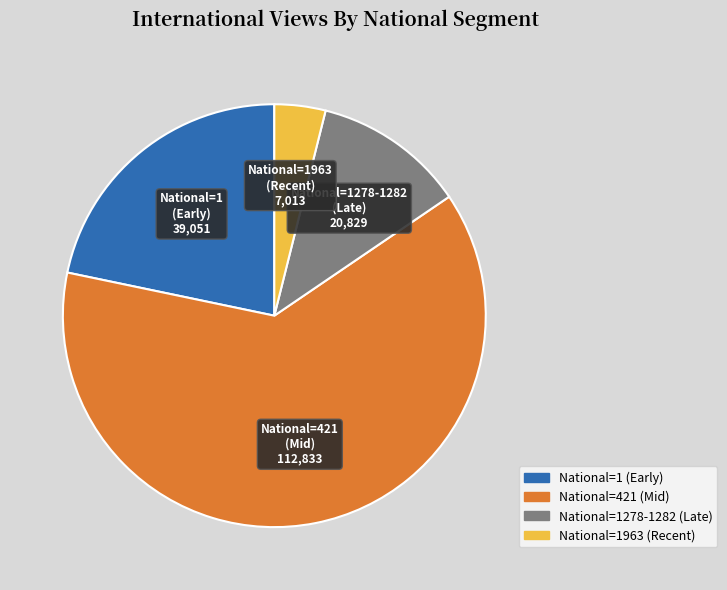

Is there a majority slice in this chart?

Yes